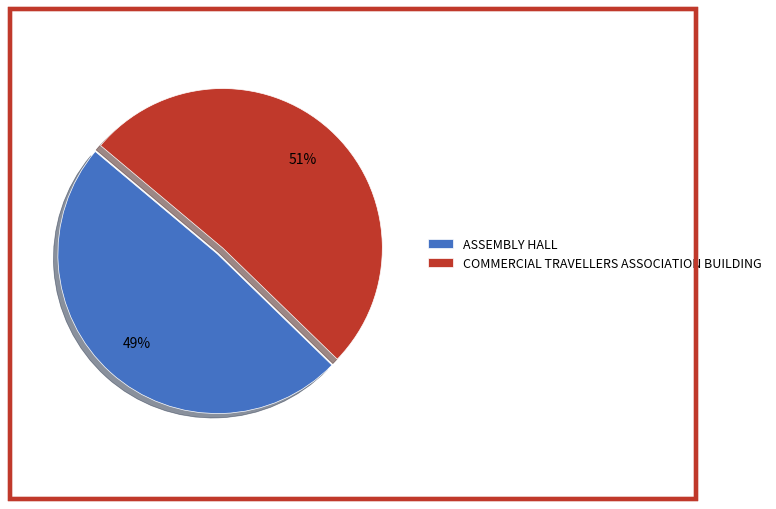

Rank the categories by value from lowest to highest.

ASSEMBLY HALL, COMMERCIAL TRAVELLERS ASSOCIATION BUILDING